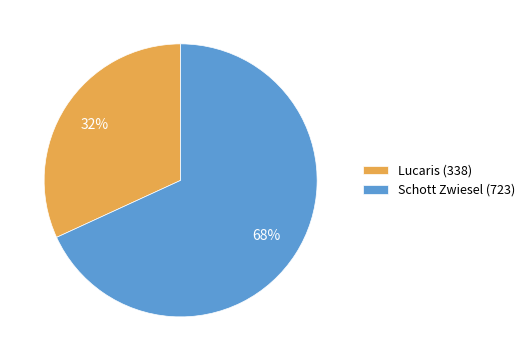

Is the sum of Schott Zwiesel (723) and Lucaris (338) greater than half?

Yes